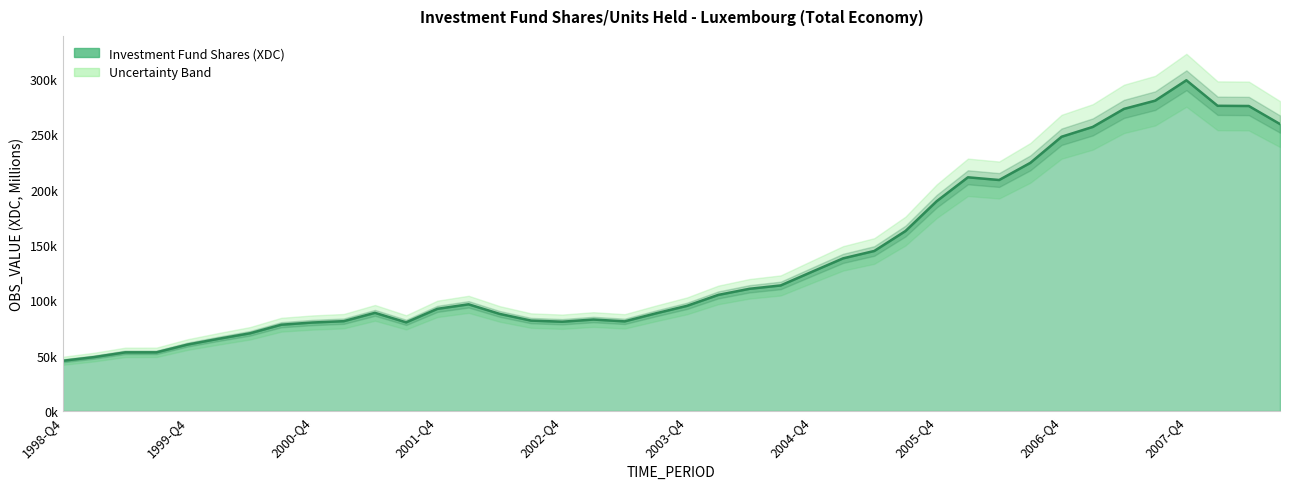

What is the minimum value shown in the chart?

45358.8